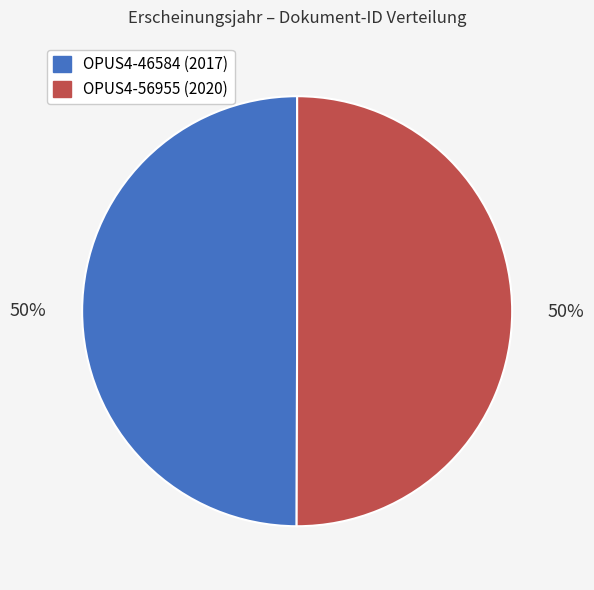

What percentage is the OPUS4-56955 (2020) slice, to the nearest percent?

50%